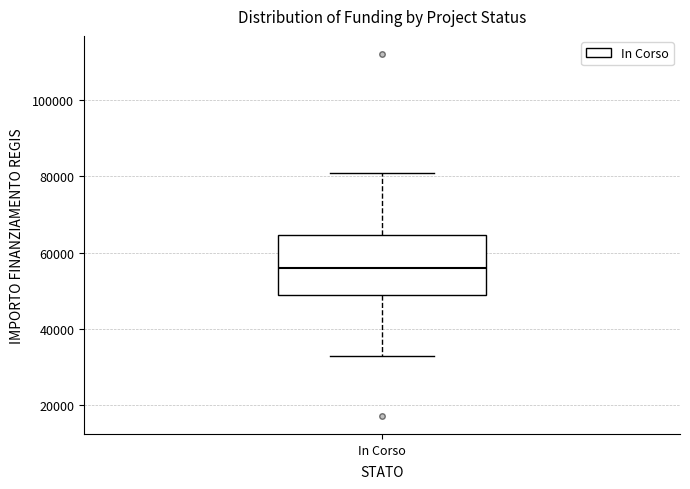

Where does the median line of the box for In Corso sit on the y-axis? The values are not printed on the chart, so give them approximately, as read against the axis.

56000